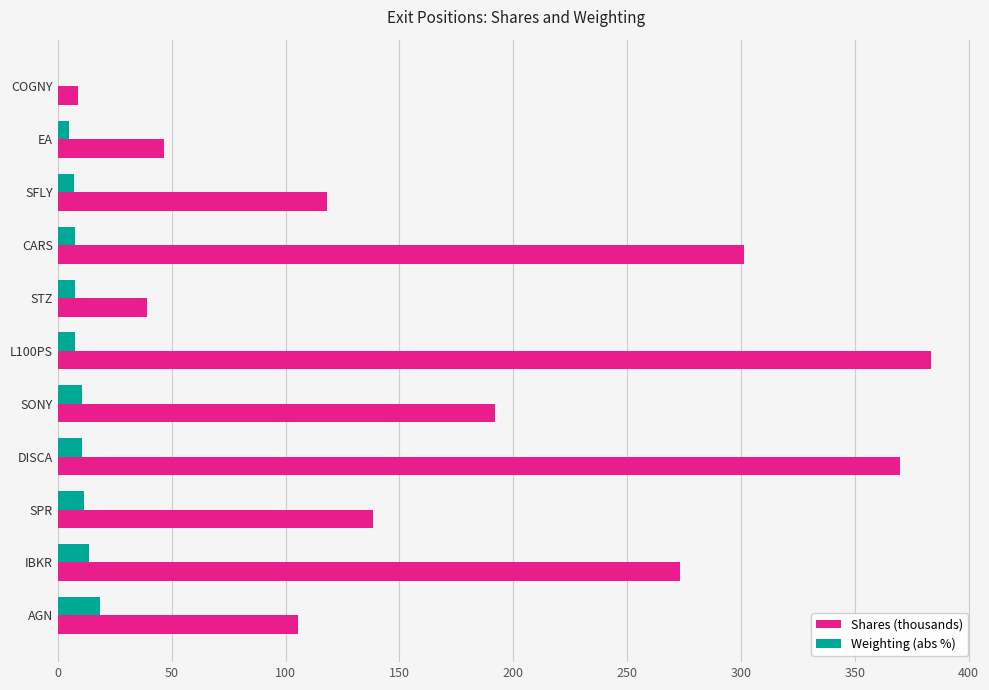

What is the highest value of the Shares (thousands) series?

383.5